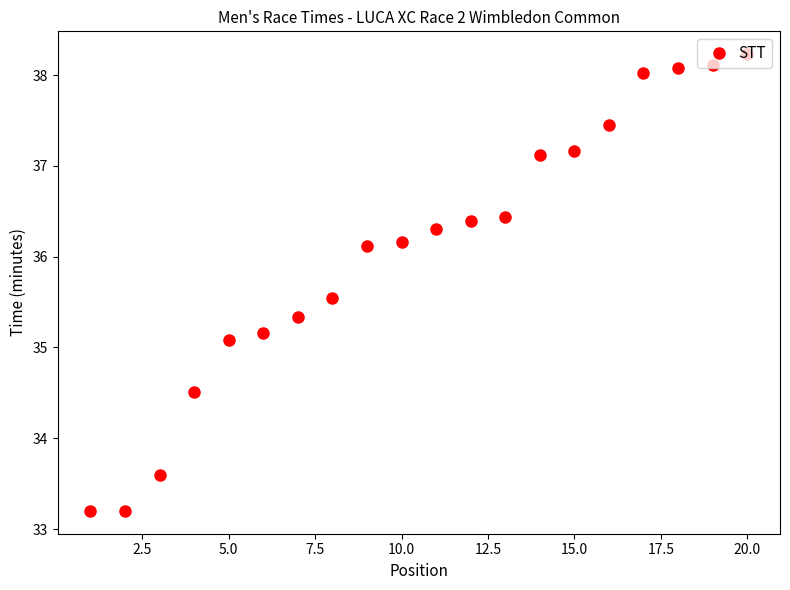

What is the minimum value shown in the chart?

33.2